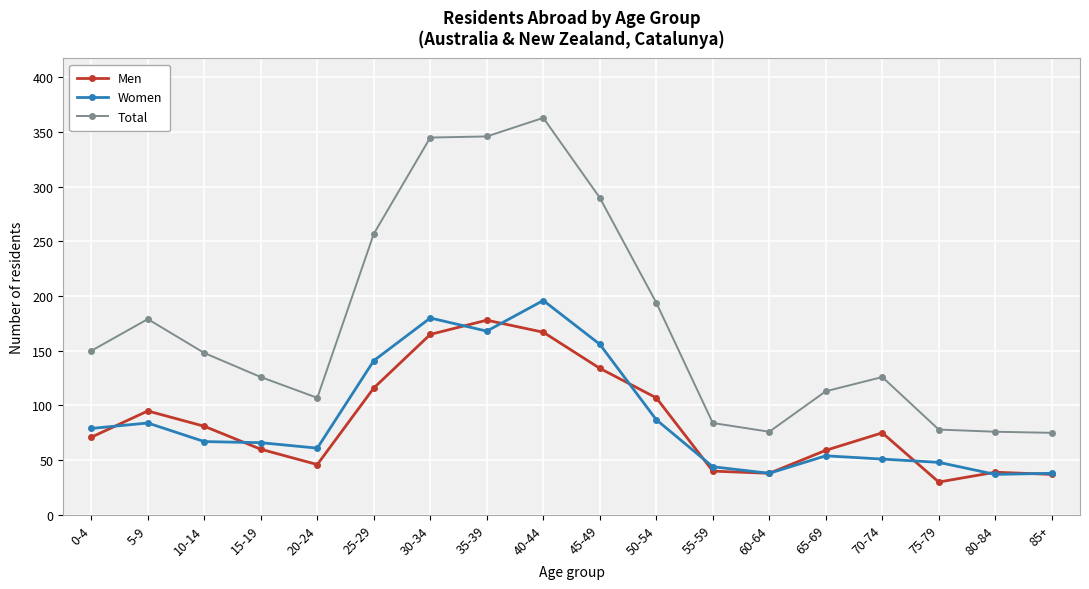

True or false: Total and Women cross at least once.

False